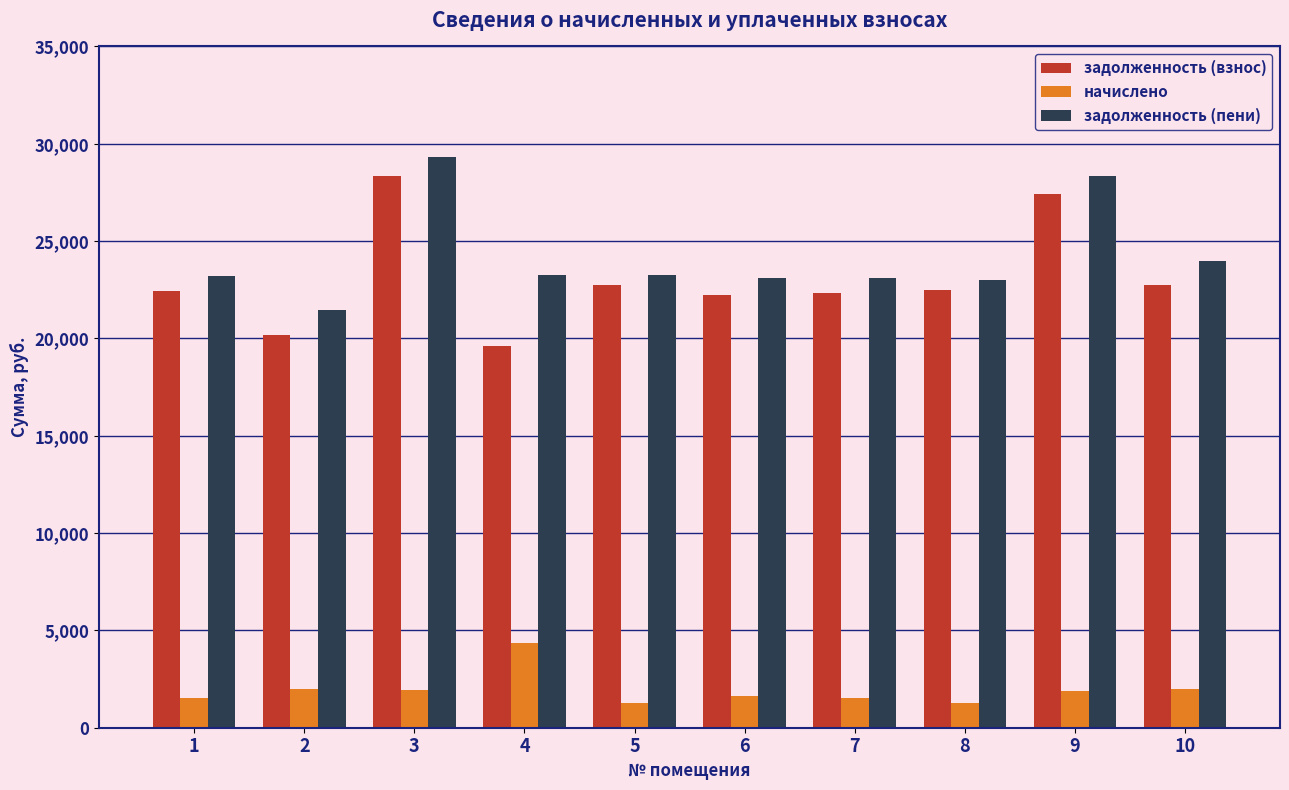

What is the value of the начислено bar at the 5th from the left?

1295.5